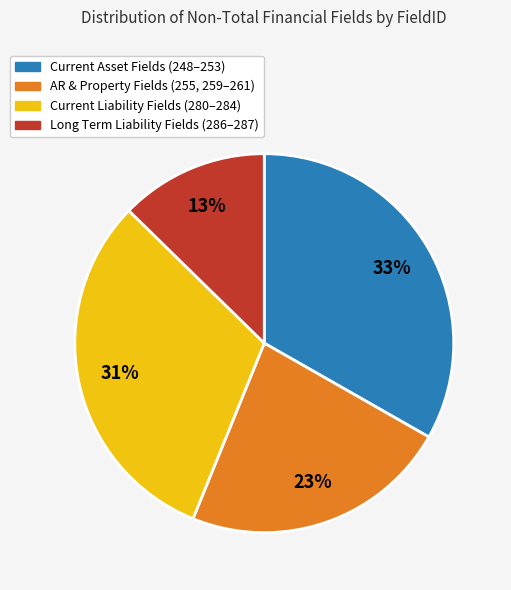

To the nearest percent, what is the average slice percentage?

25%